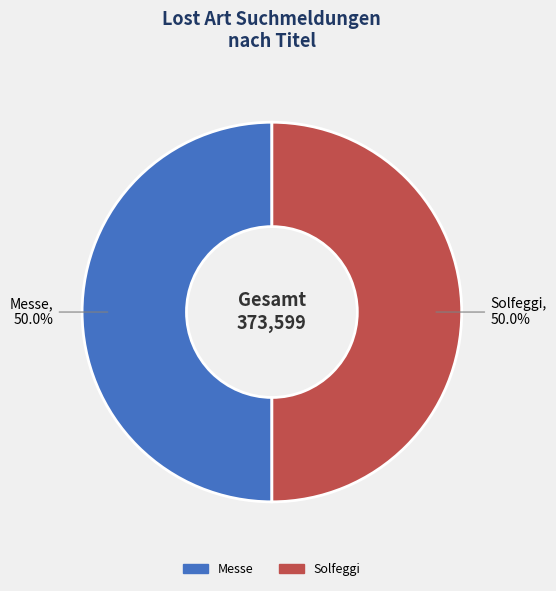

How many segments does this pie chart have?

2